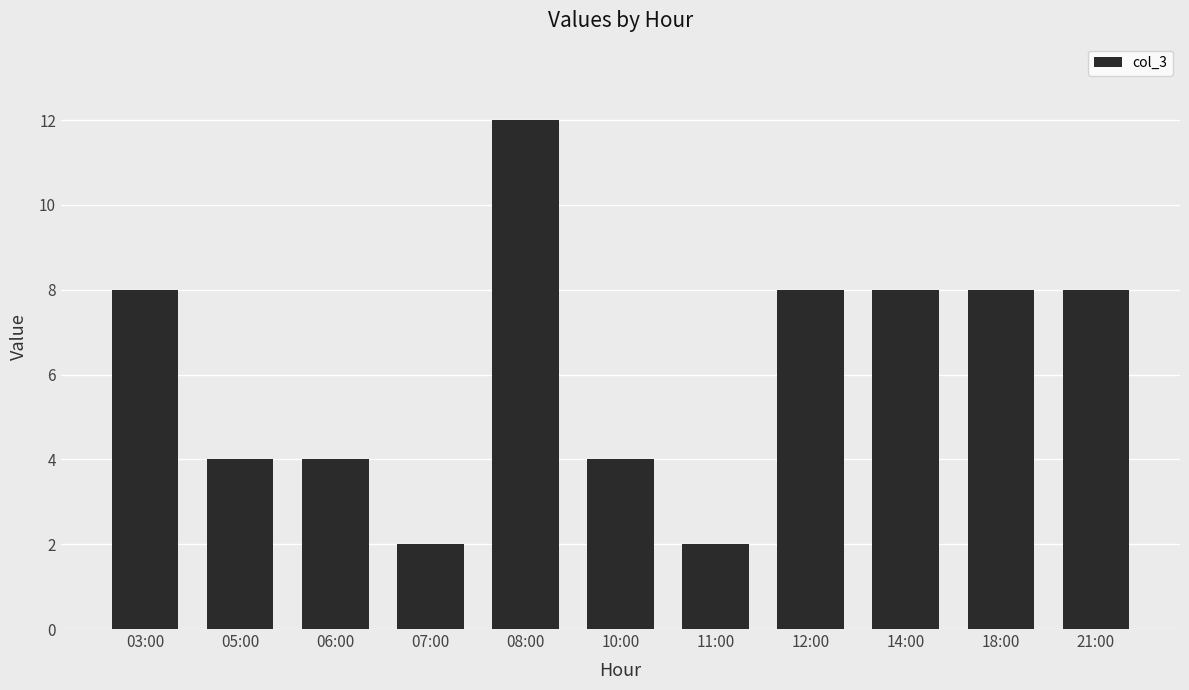

How many values are below 8?

5